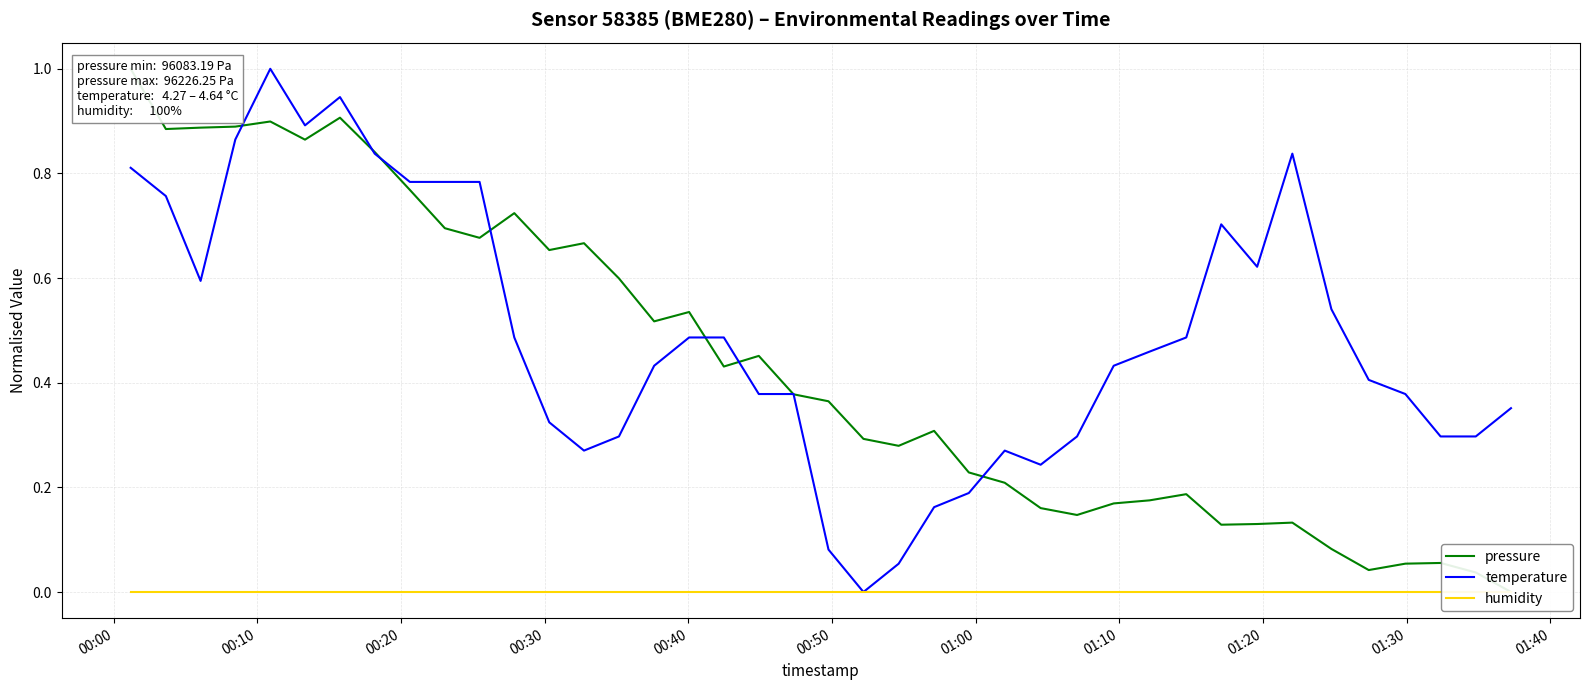

List the series in order of their peak value, highest first.

pressure, temperature, humidity